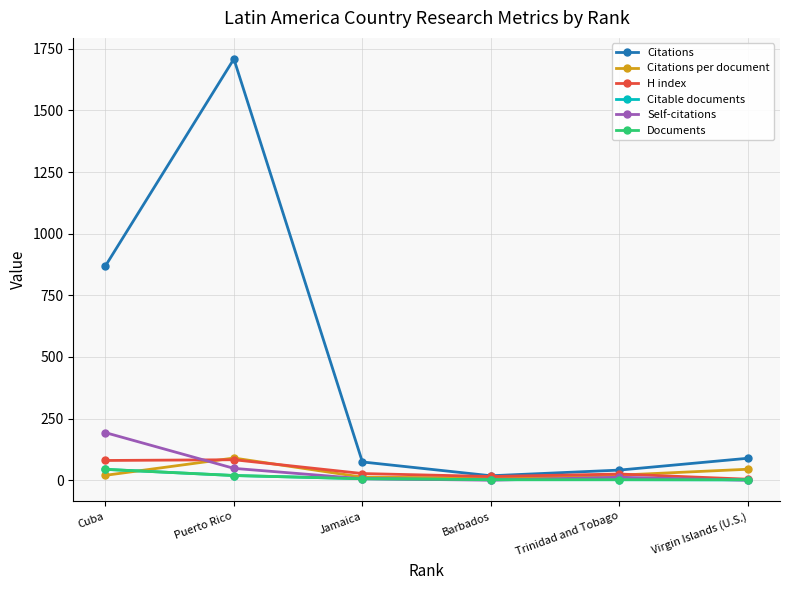

What is the maximum value shown in the chart?

1709.0